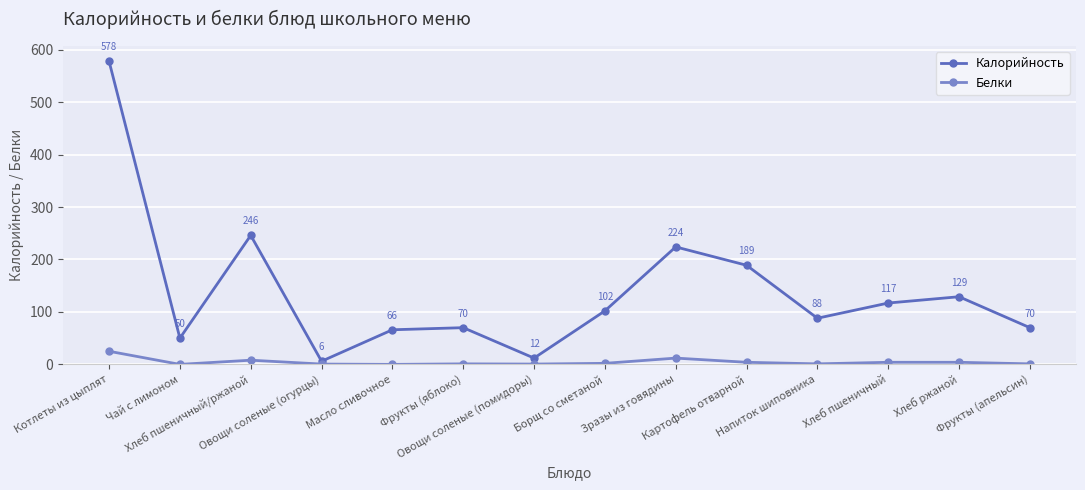

How many series are shown in this chart?

2